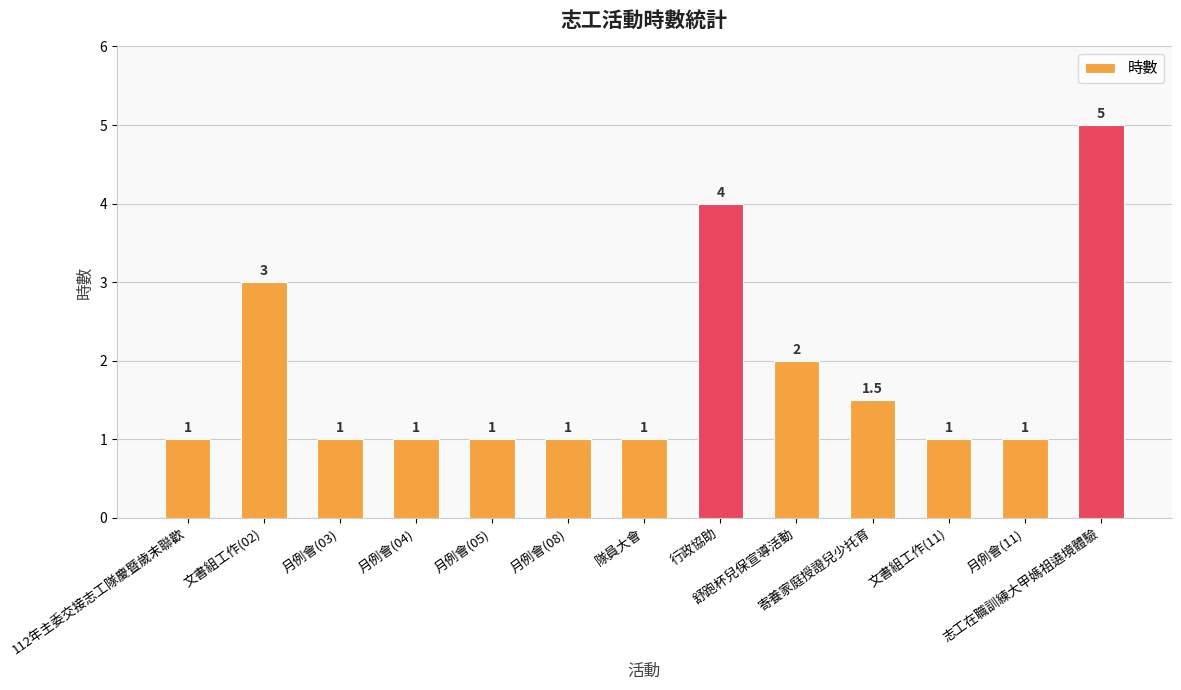

What is the difference between the maximum and minimum values?

4.0